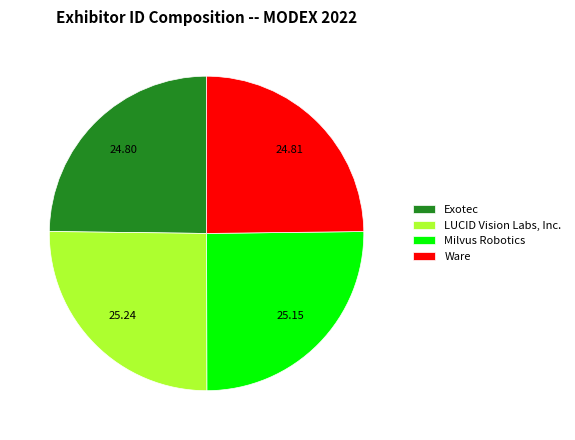

What is the ratio of the value at Milvus Robotics to the value at LUCID Vision Labs, Inc.?

1.0